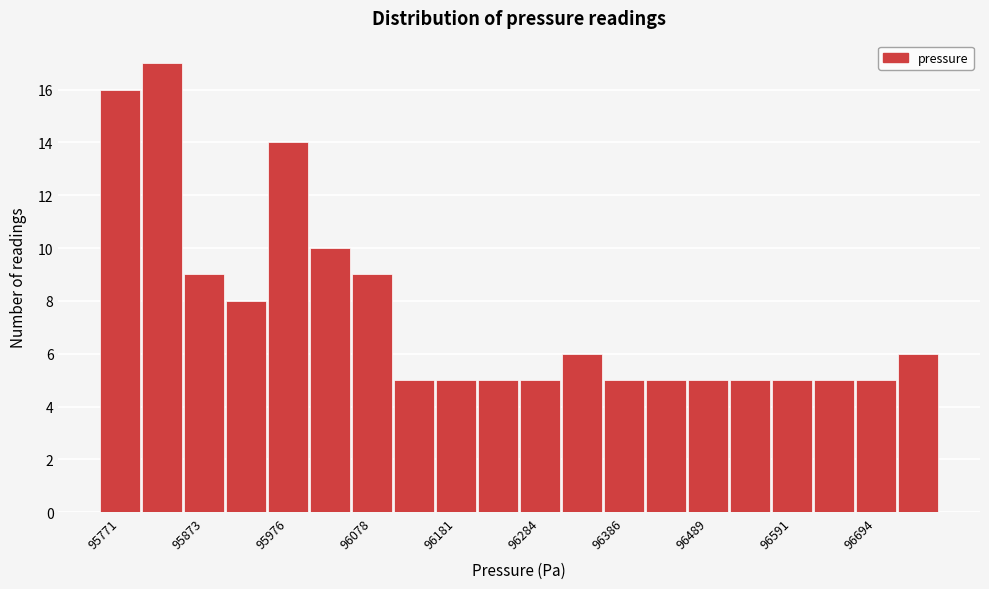

Read against the x-axis, roughly where is the centre of the tallest bar?

95820